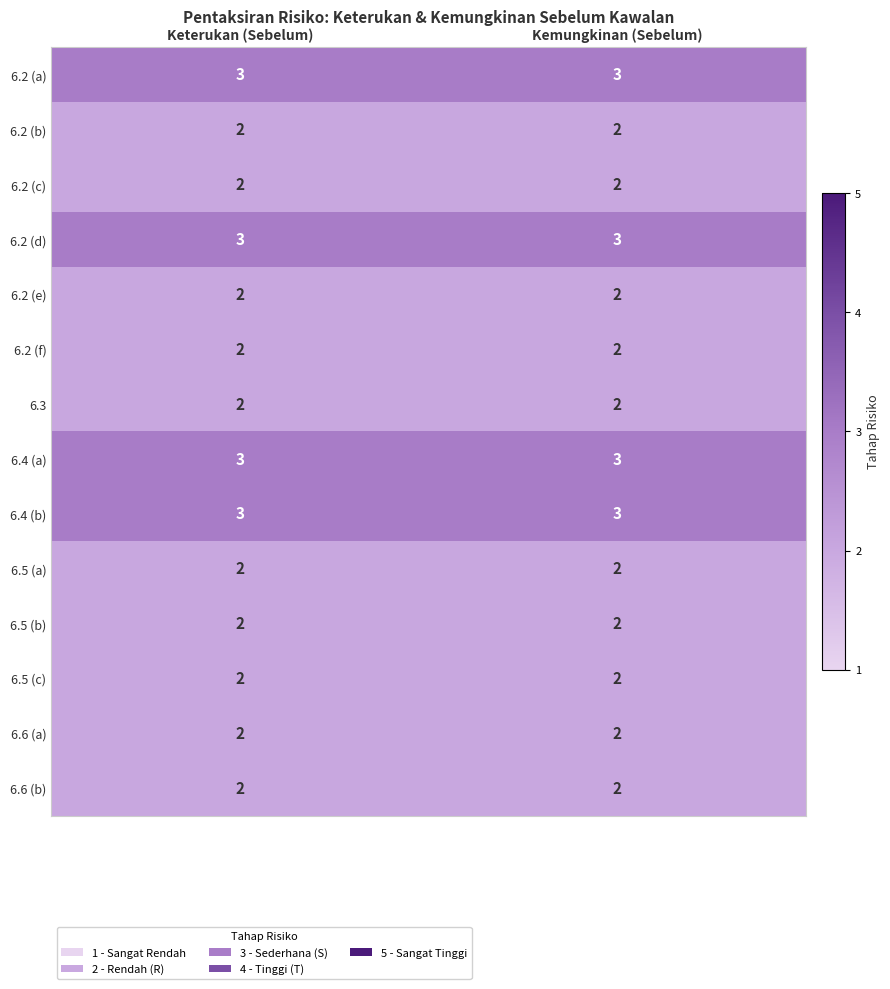

What is the total value across all series at Kemungkinan (Sebelum)?

32